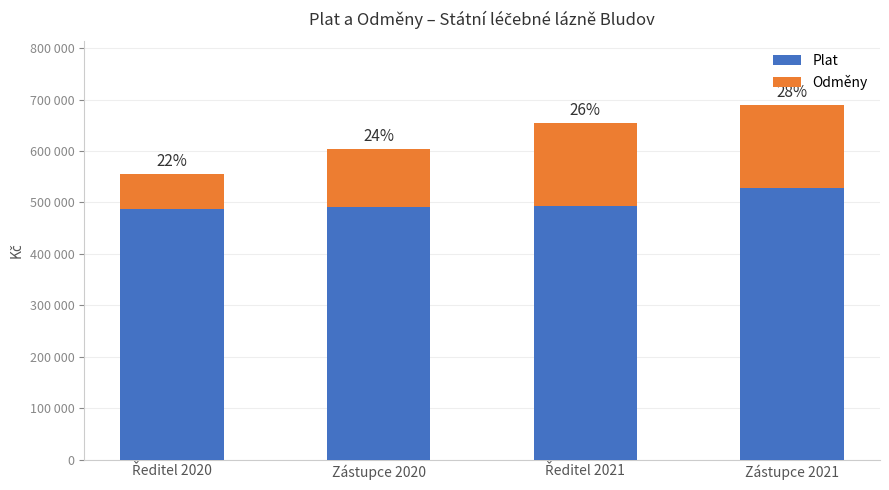

True or false: Plat has a value of 210101 at Zástupce 2020.

False